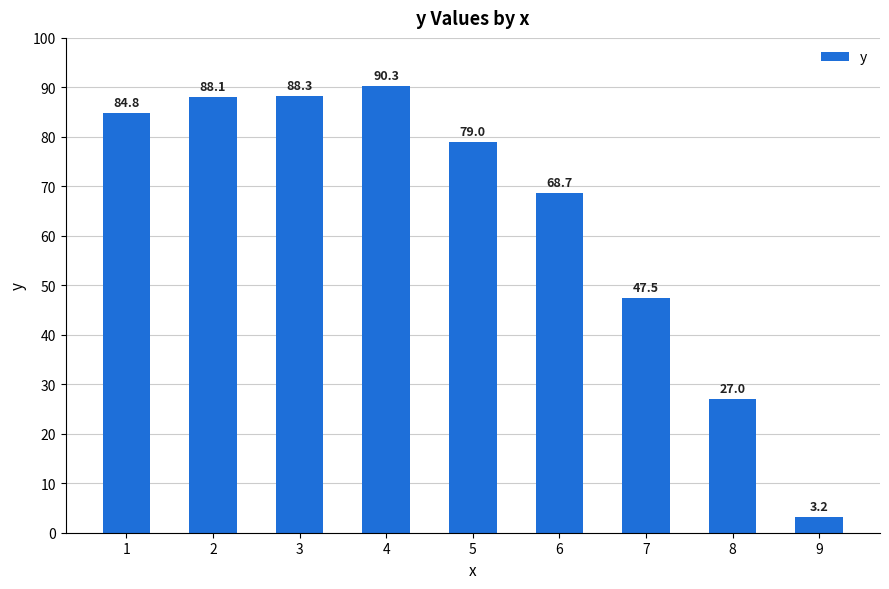

Reading right to left, list all the values displayed in this chart.

3.2	27.0	47.5	68.7	79.0	90.3	88.3	88.1	84.8